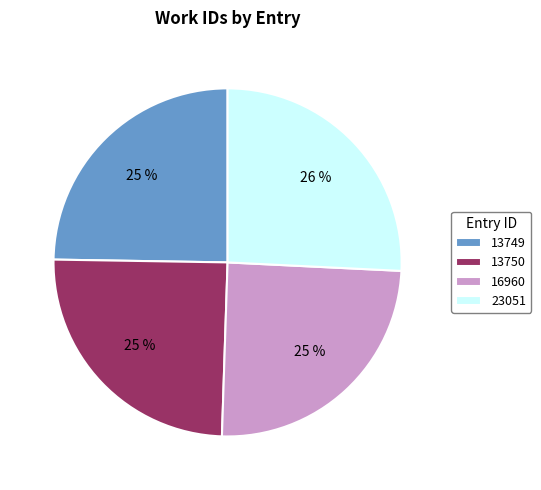

Is there a majority slice in this chart?

No